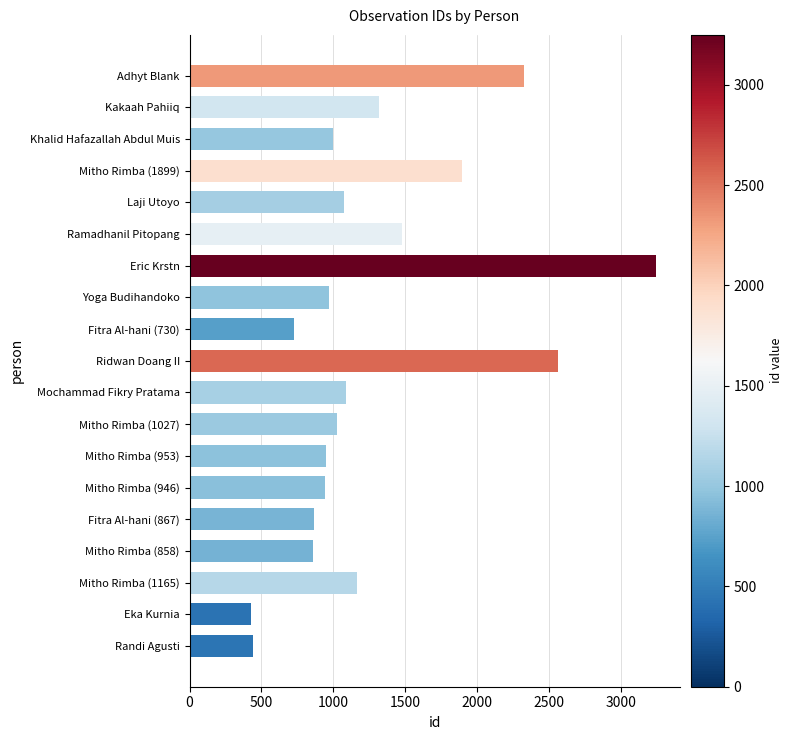

Are the bars grouped side by side (vs. stacked)?

No